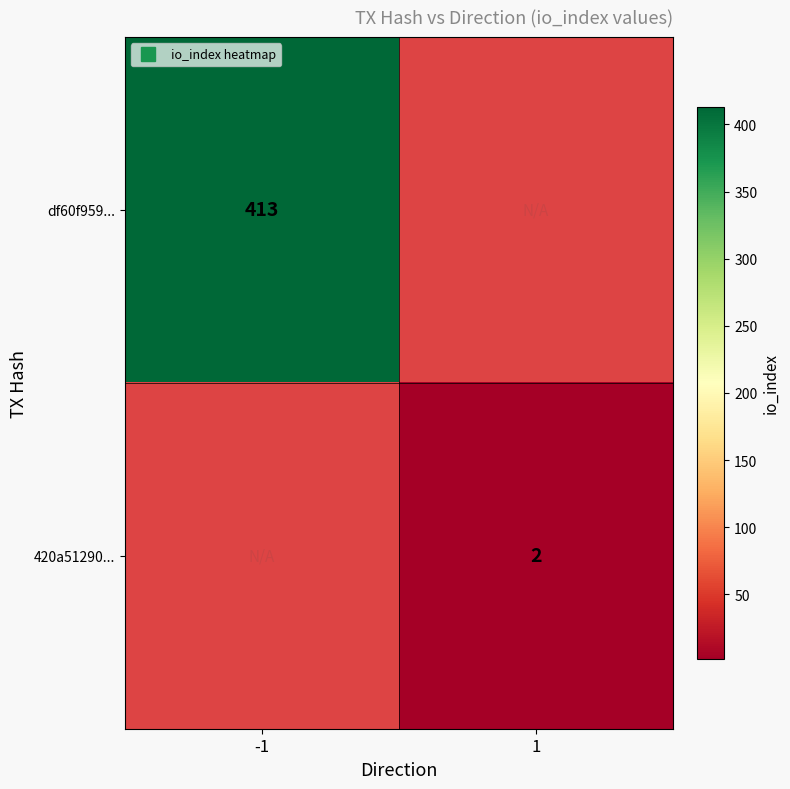

Which series has the largest range (max minus min)?

df60f959...